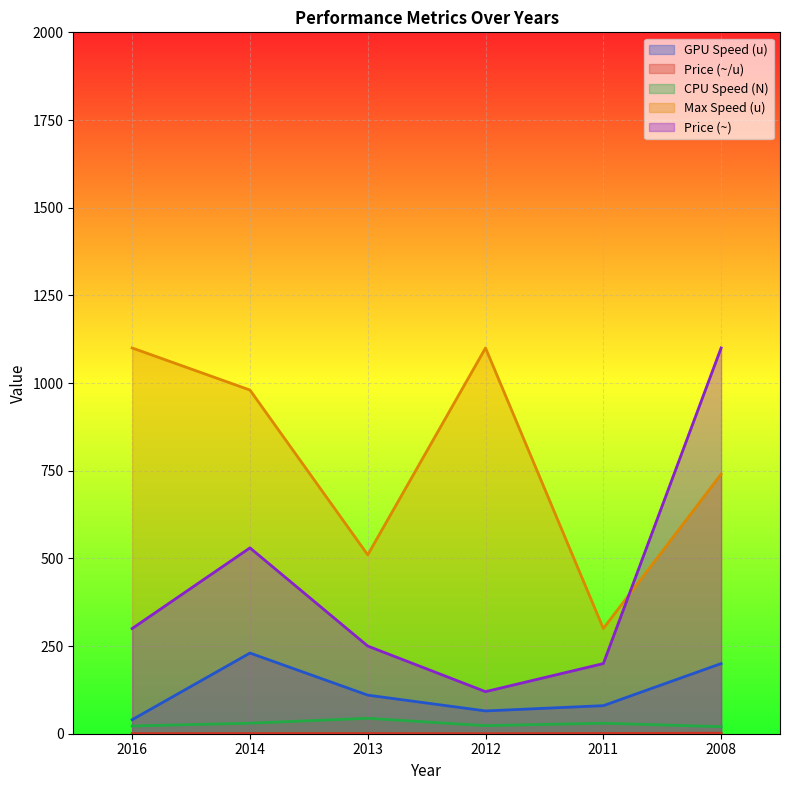

What are all the series names shown in the legend?

GPU Speed (u), Price (~/u), CPU Speed (N), Max Speed (u), Price (~)